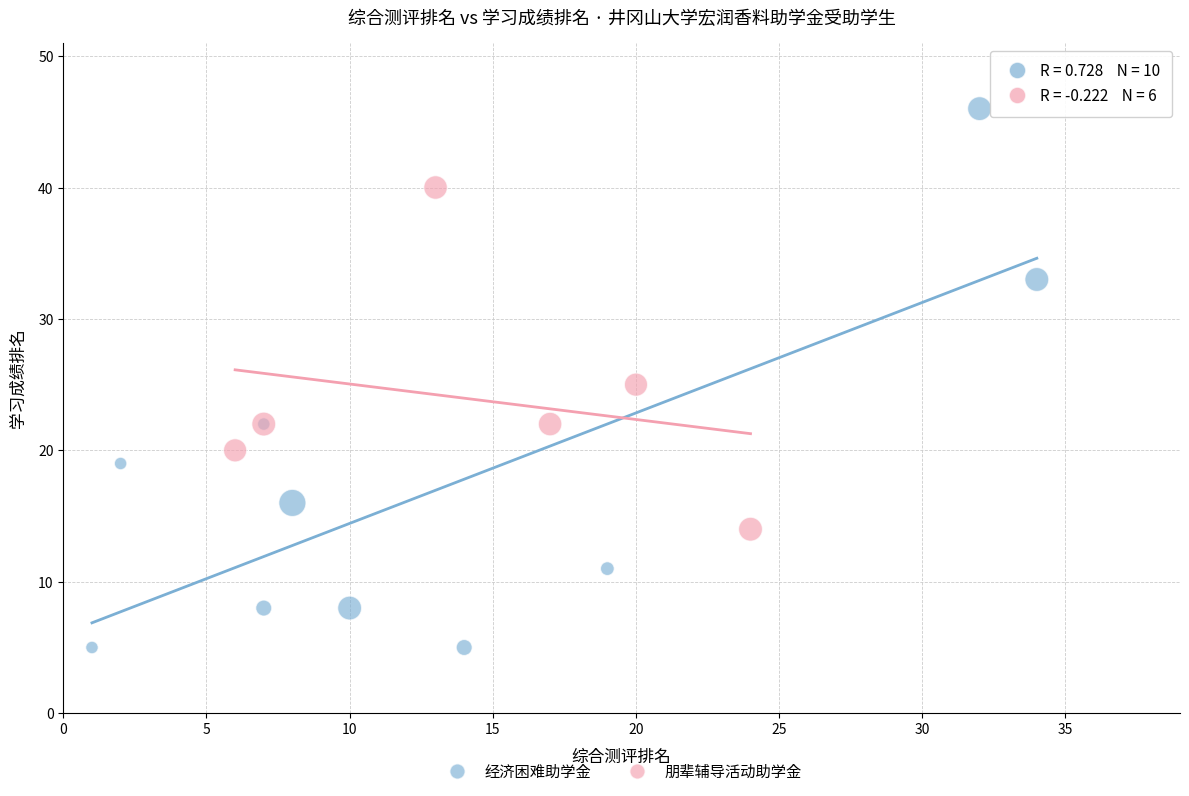

Which series contains the highest Y value?

经济困难助学金